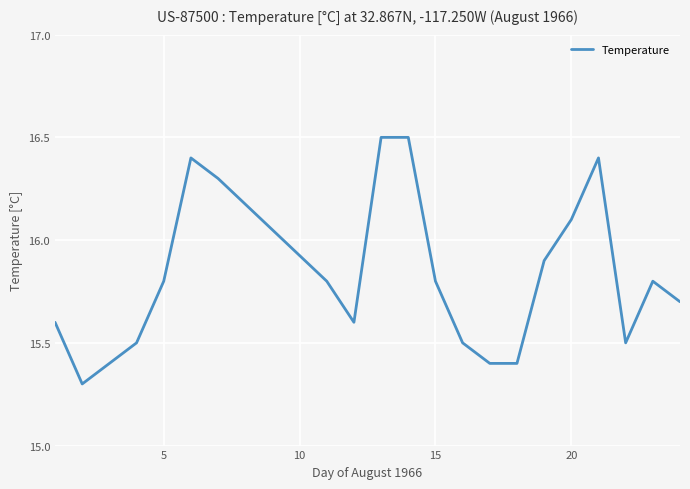

What is the difference between the maximum and minimum values?

1.2